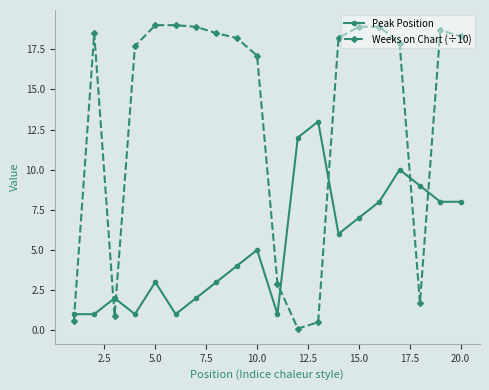

In Peak Position, how many points are higher than both neighbors (excluding endpoints)?

5